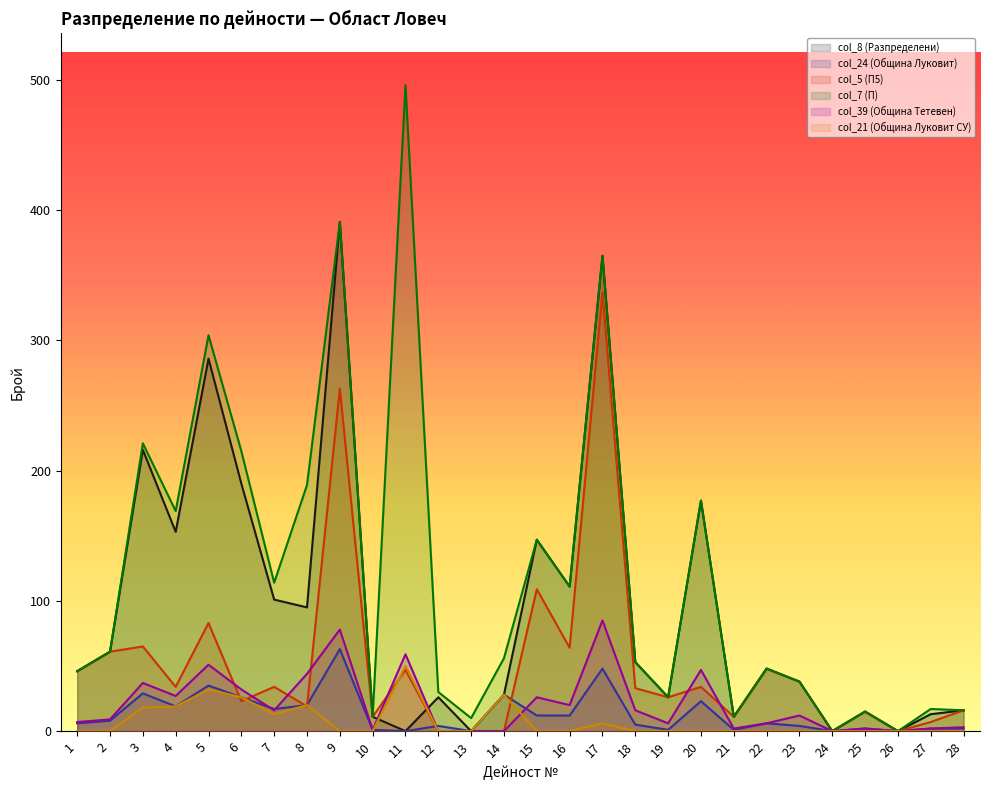

How many lines are shown in the chart?

6